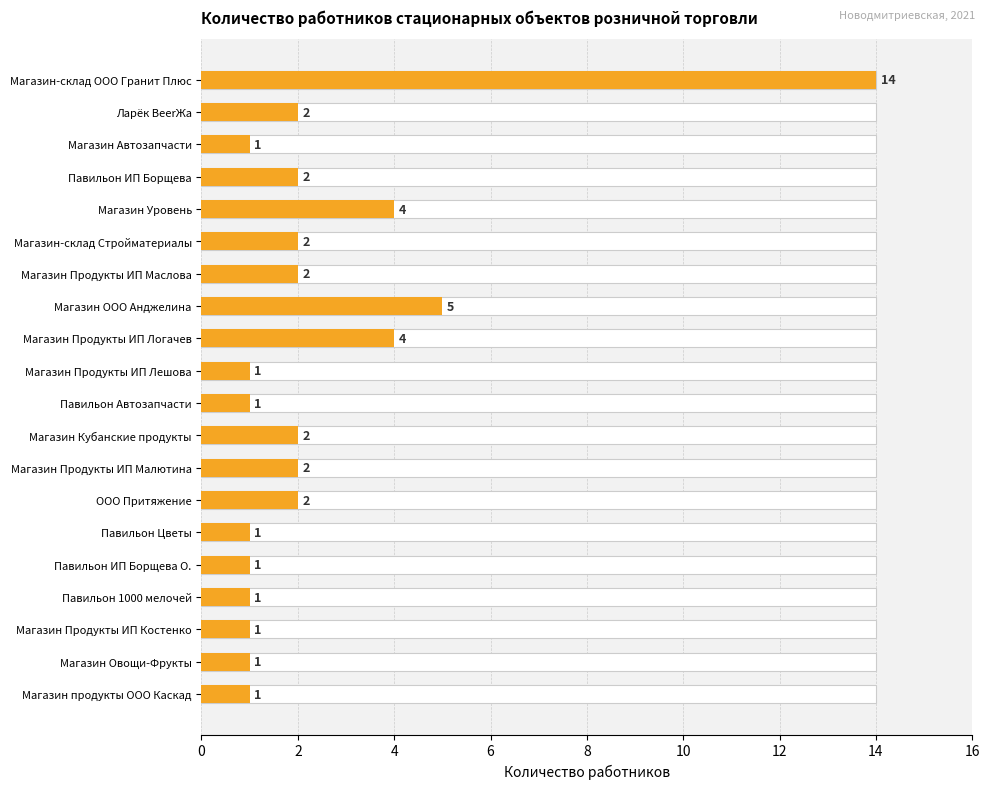

What value does the data have at Магазин продукты ООО Каскад?

1